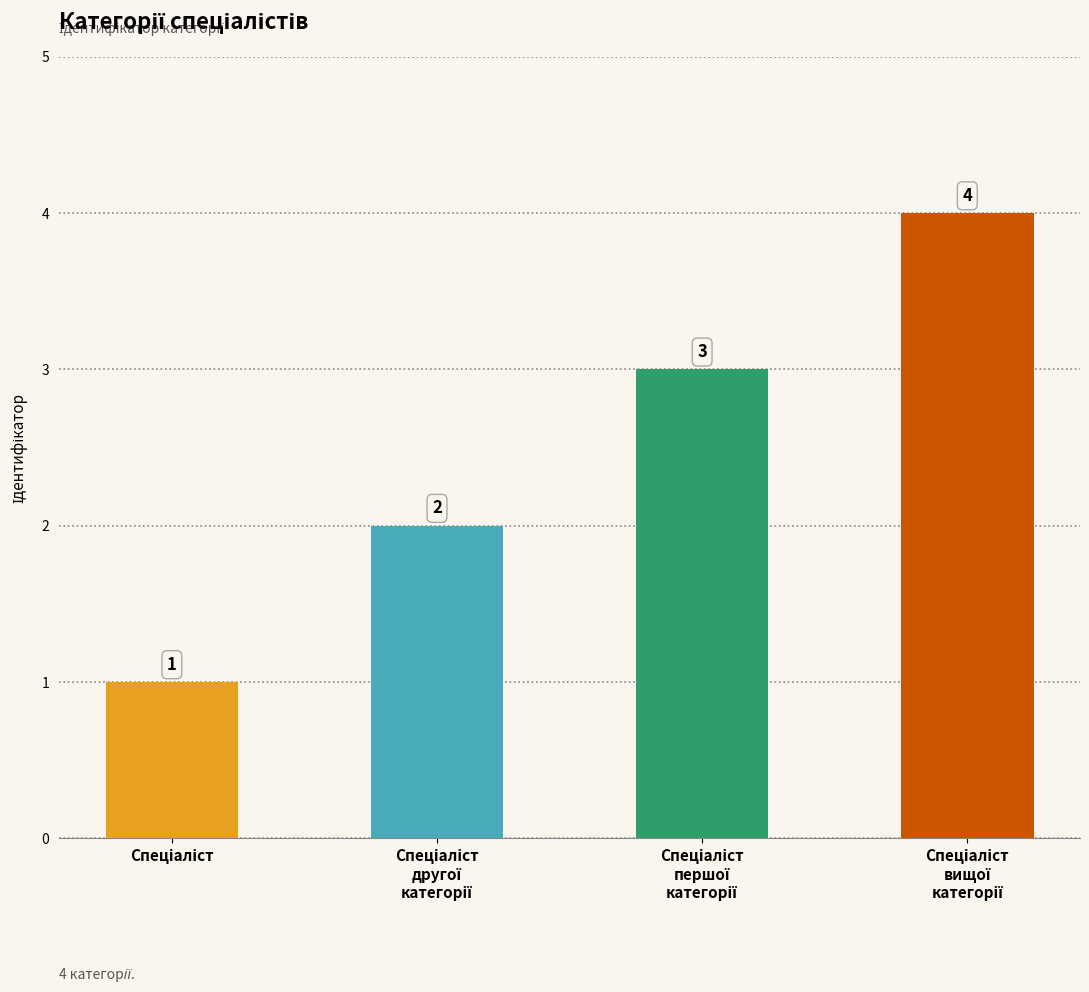

What is the greatest value displayed?

4